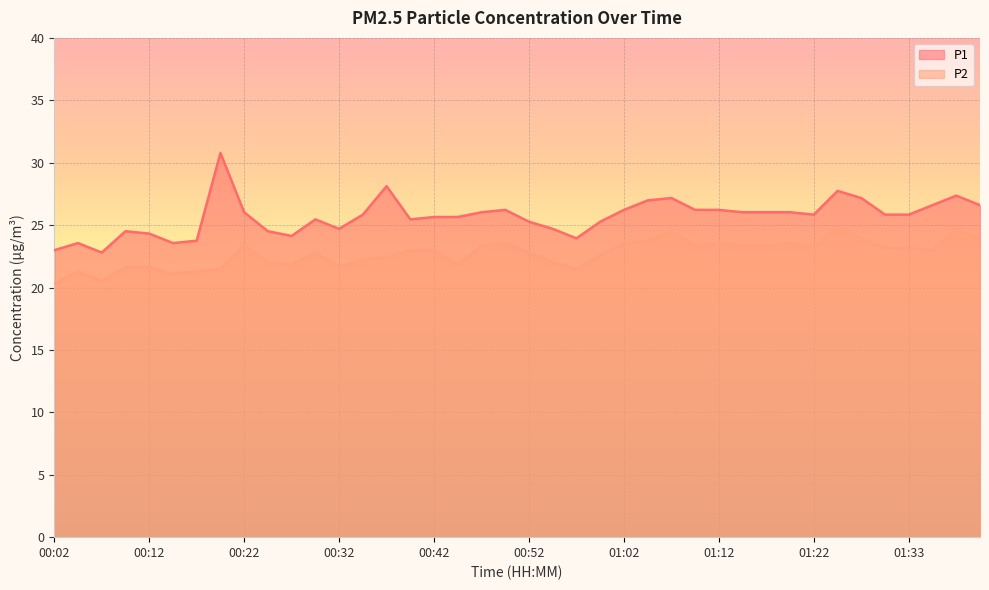

At which category does P1 reach its first local peak?

00:04